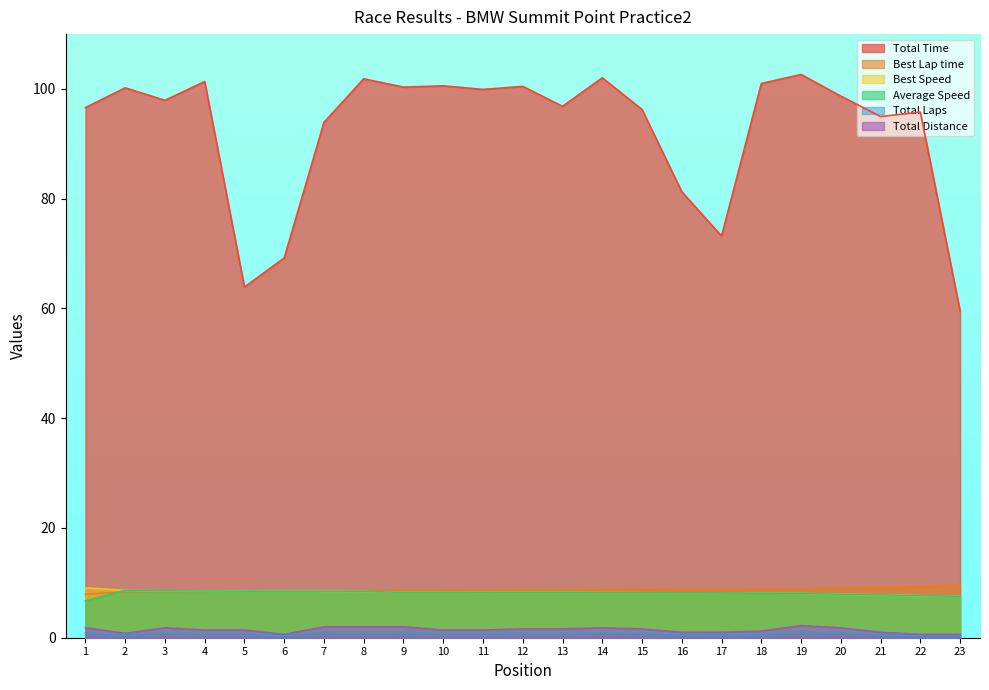

How many lines are shown in the chart?

6